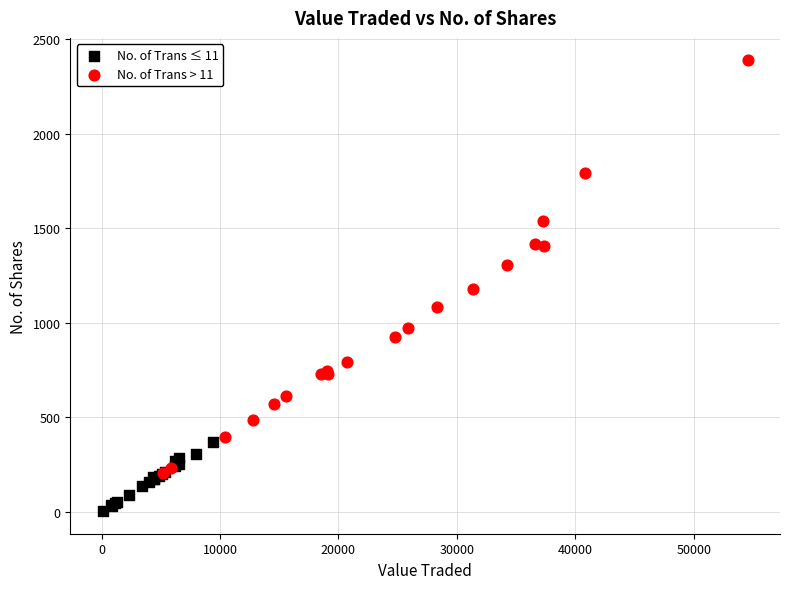

Which series has the widest spread of Y values?

No. of Trans > 11